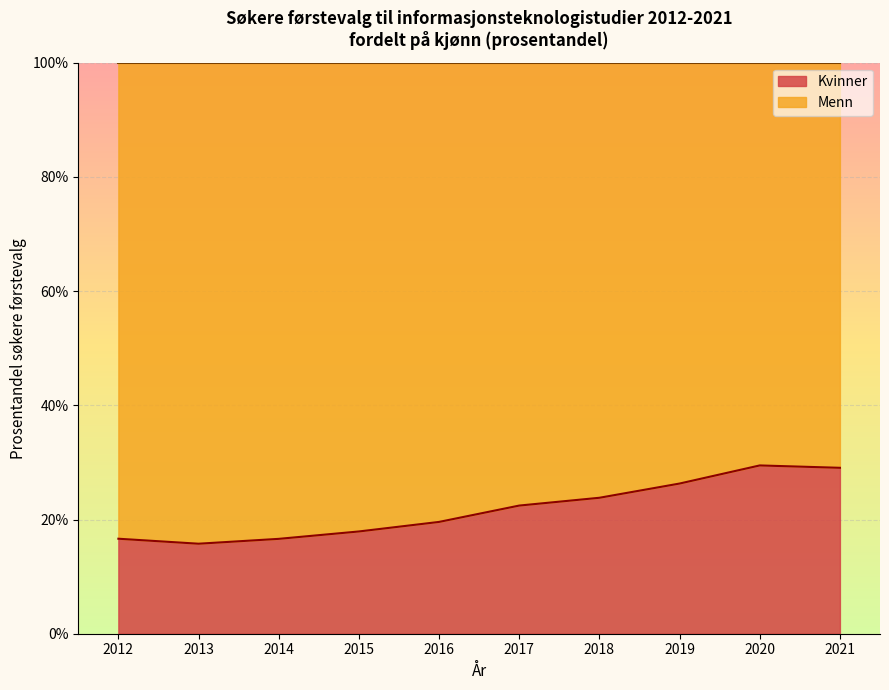

True or false: the data shows 0.2 at 2014.

True